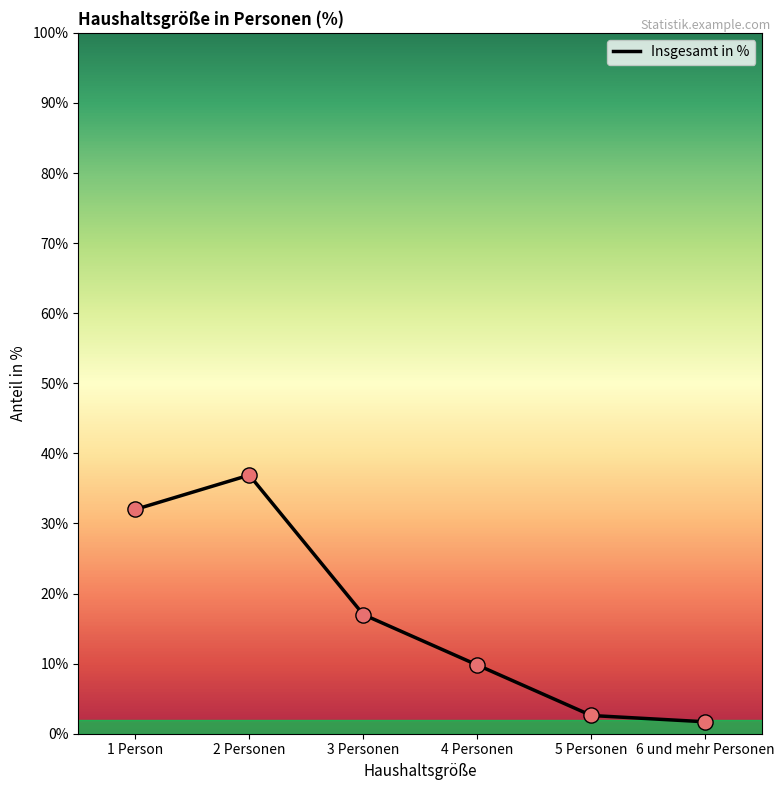

Approximately how many times larger is the value at 4 Personen compared to 3 Personen?

0.6